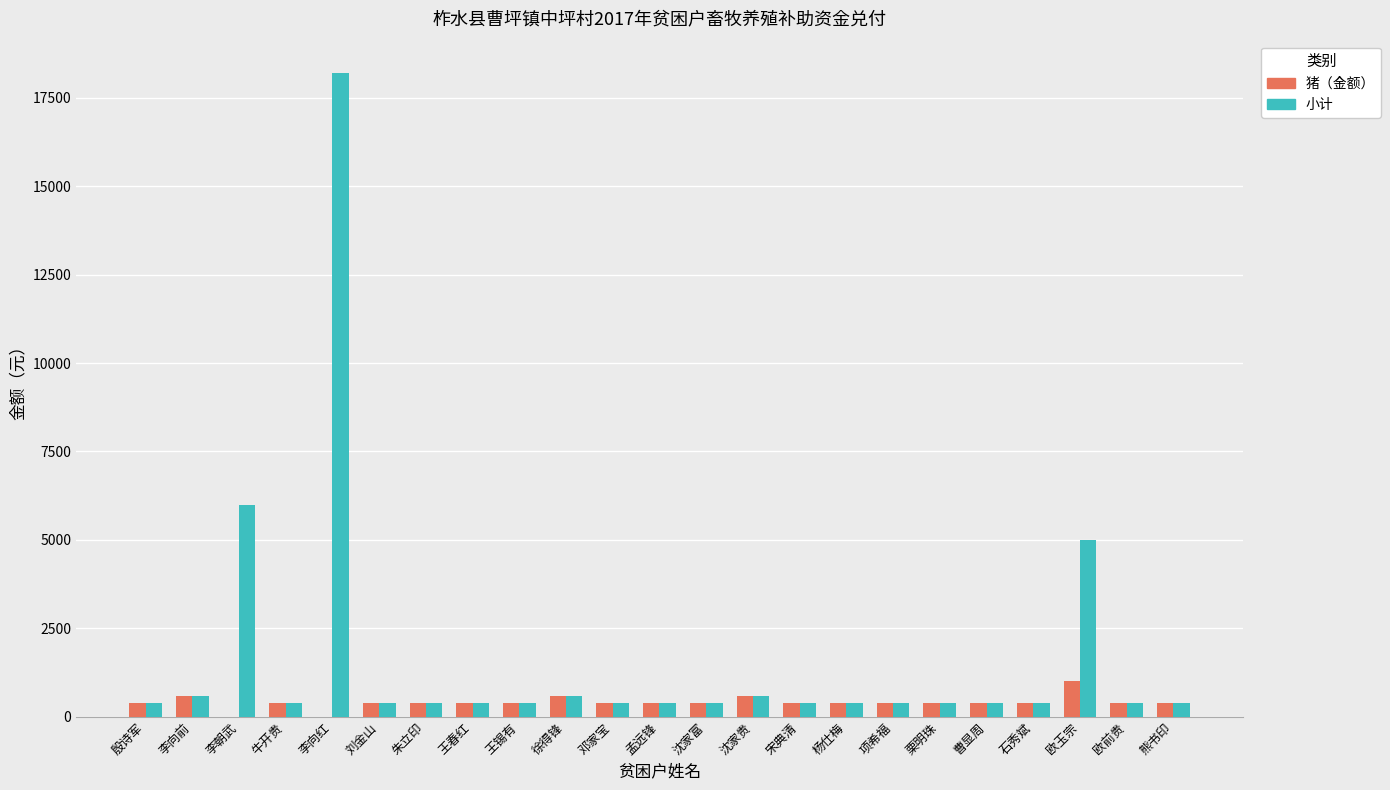

How many series are shown in this chart?

2